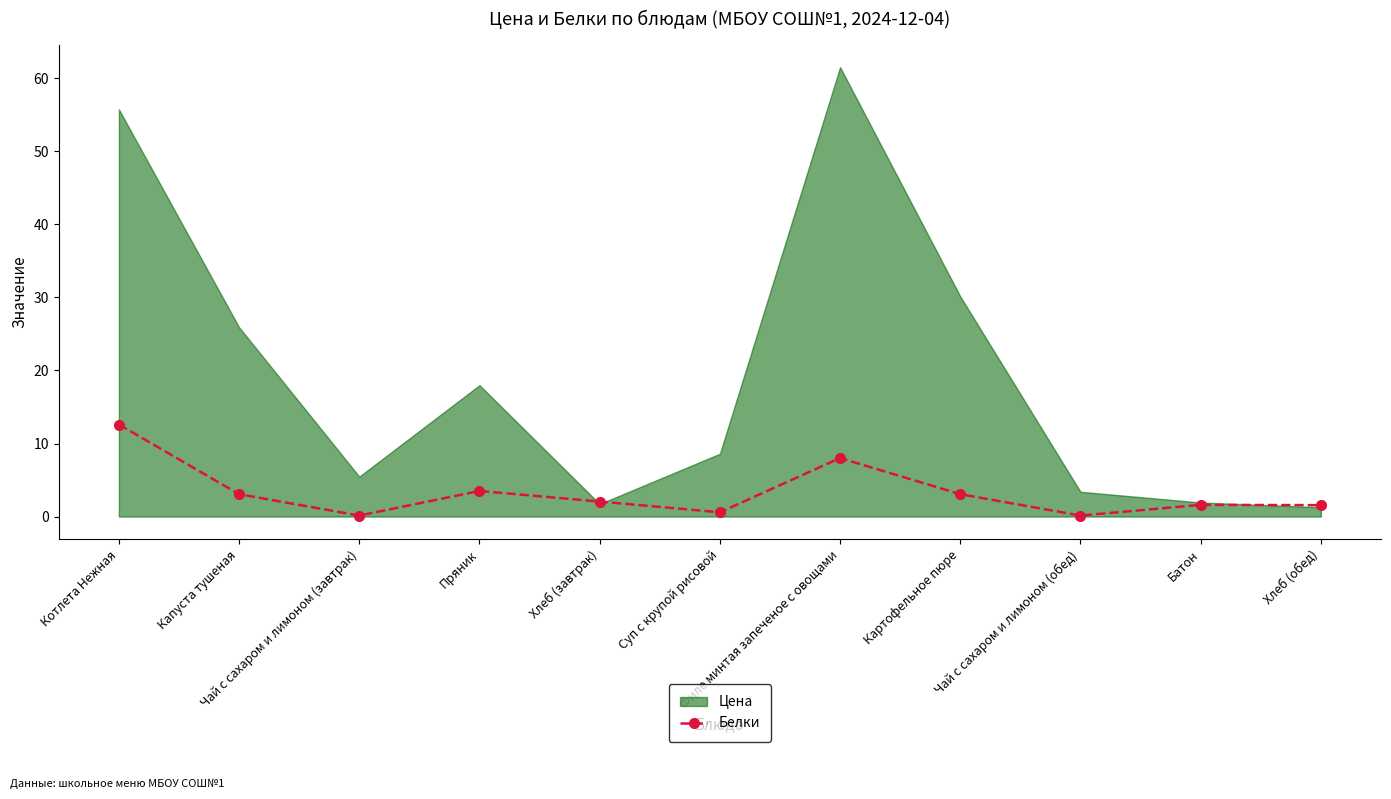

Which category has the highest value across all series?

Котлета Нежная